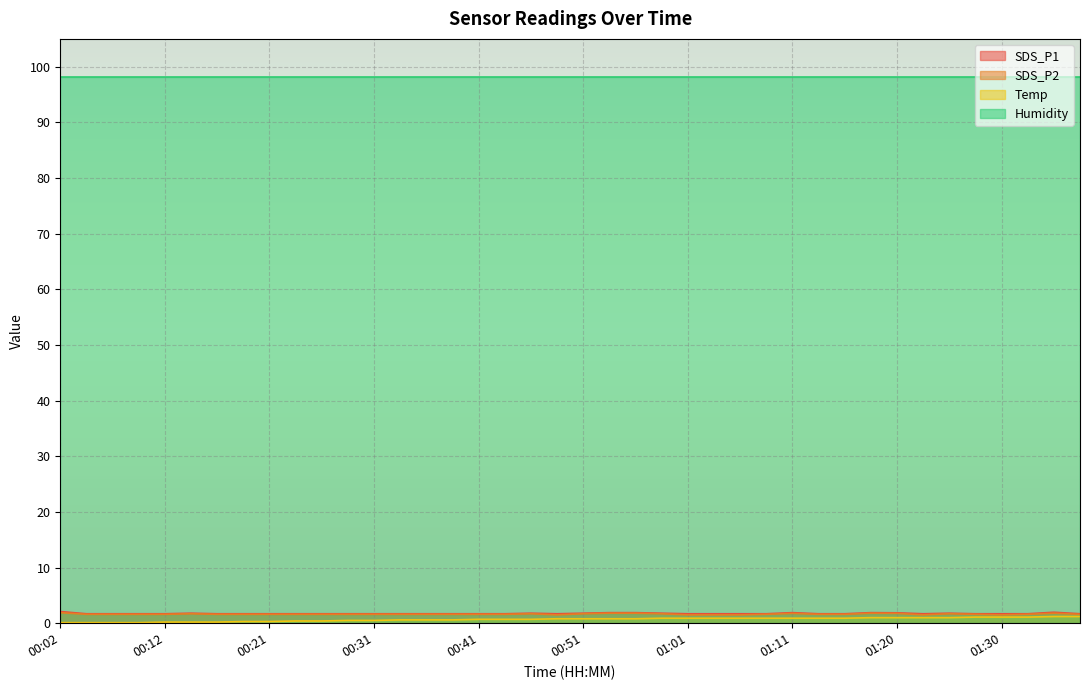

Where is SDS_P2 nearest to the value 1?

00:48